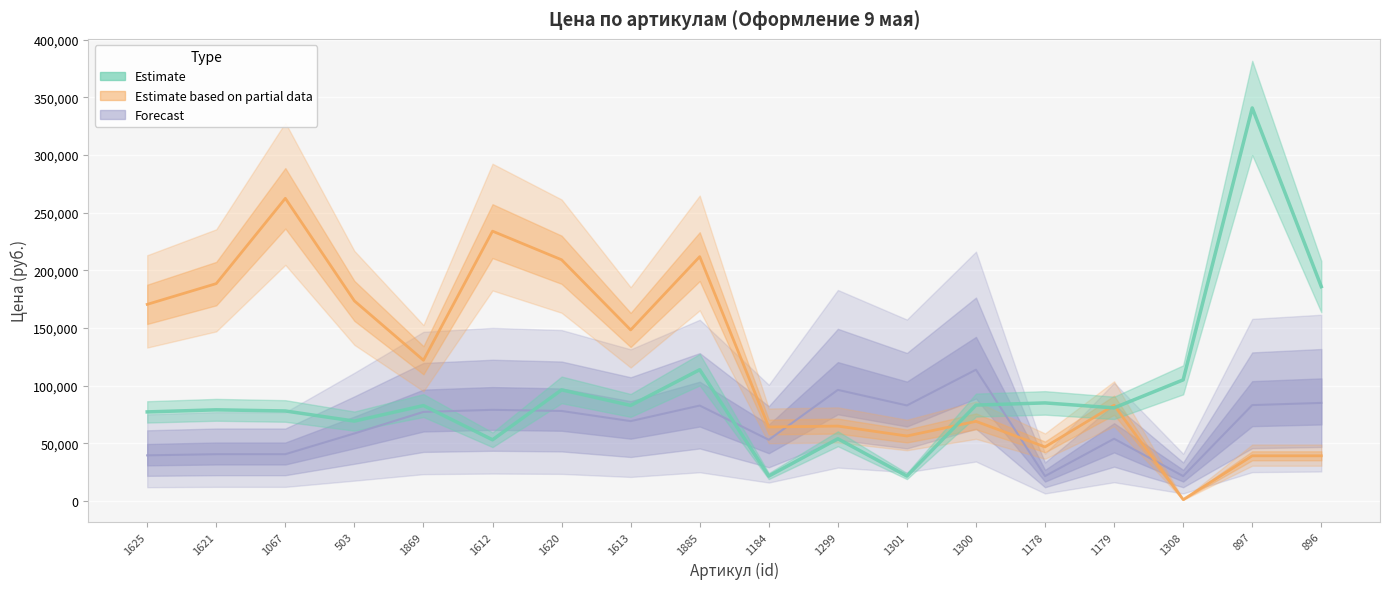

True or false: Forecast and Estimate intersect in this chart.

True